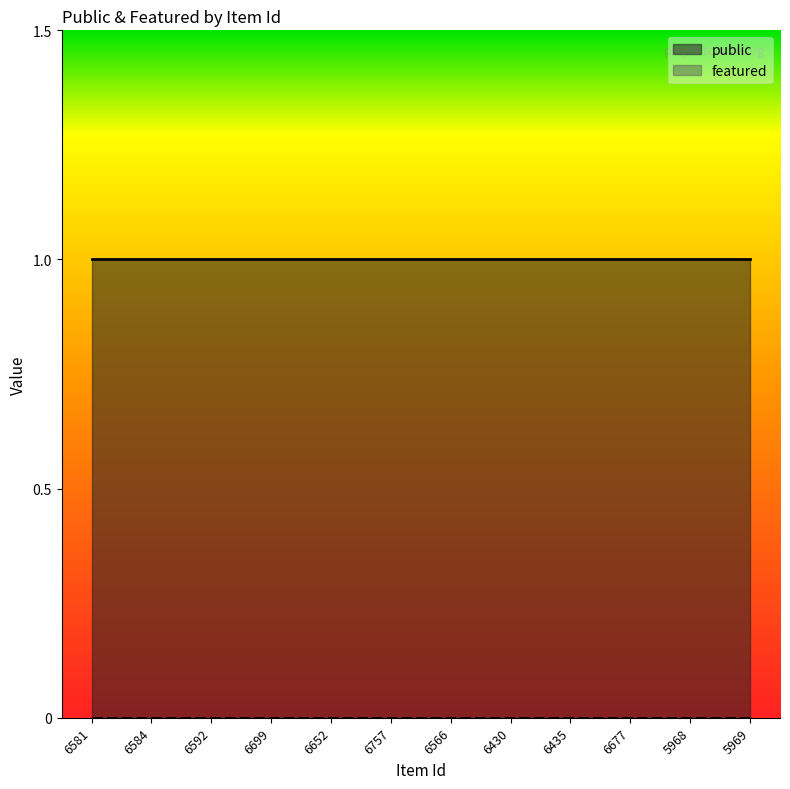

True or false: featured and public cross at least once.

False